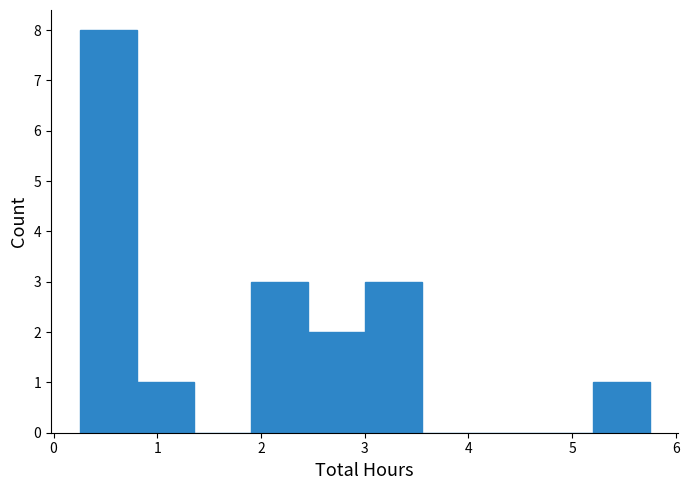

Reading left to right, transcribe this chart: for each bar, give the range it covers on the x-axis and its height. Neither the bar edges nor the heights are printed on the chart, so give them approximately, as read against the axes.

0.25 to 0.80: 8
0.80 to 1.35: 1
1.35 to 1.90: 0
1.90 to 2.45: 3
2.45 to 3.00: 2
3.00 to 3.55: 3
3.55 to 4.10: 0
4.10 to 4.65: 0
4.65 to 5.20: 0
5.20 to 5.75: 1